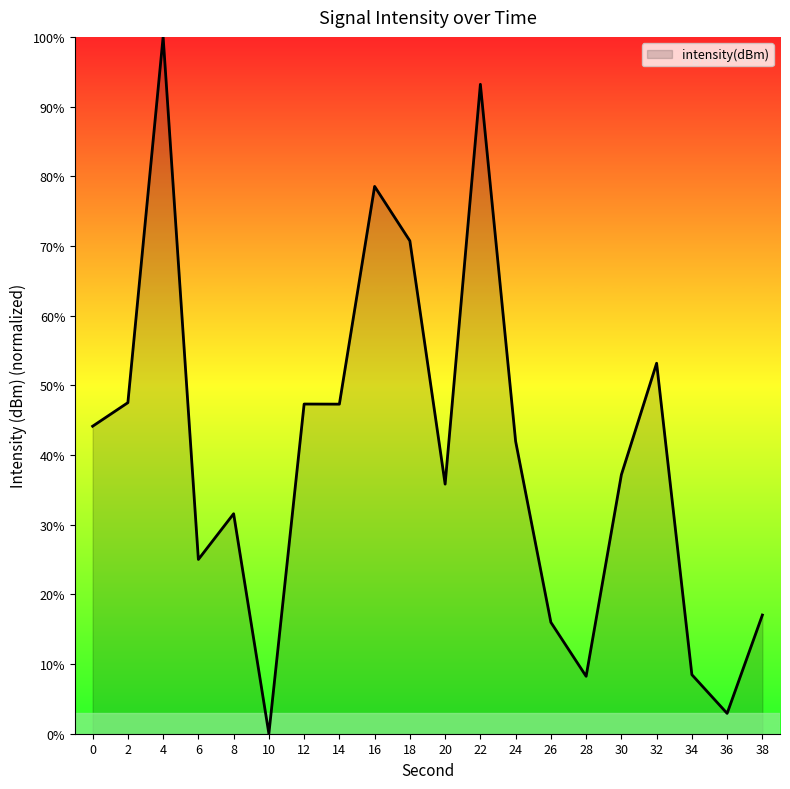

Is it true that the value at 38 is 10.3?

False